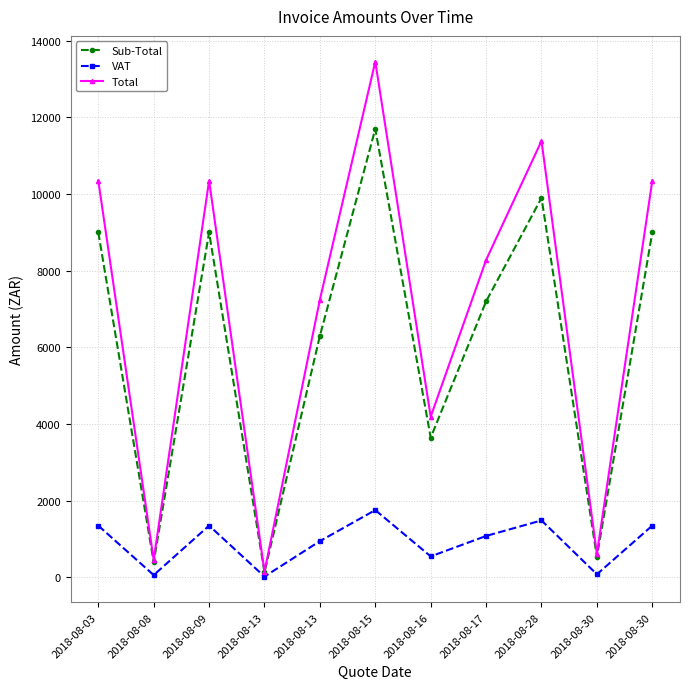

How many values in the Sub-Total series are below 7200?

5